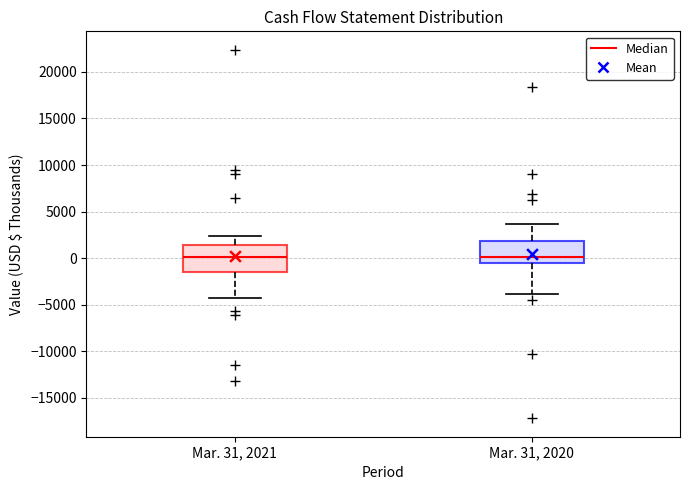

Reading left to right, transcribe this box plot: for each box, give where its median line is, the range the box spans, and where its two whiskers end, as read against the y-axis. The values are not printed on the chart, so give them approximately, as read against the axis.

Mar. 31, 2021: median 0, box -1500 to 1500, whiskers -4500 to 2500
Mar. 31, 2020: median 0, box -500 to 2000, whiskers -4000 to 3500